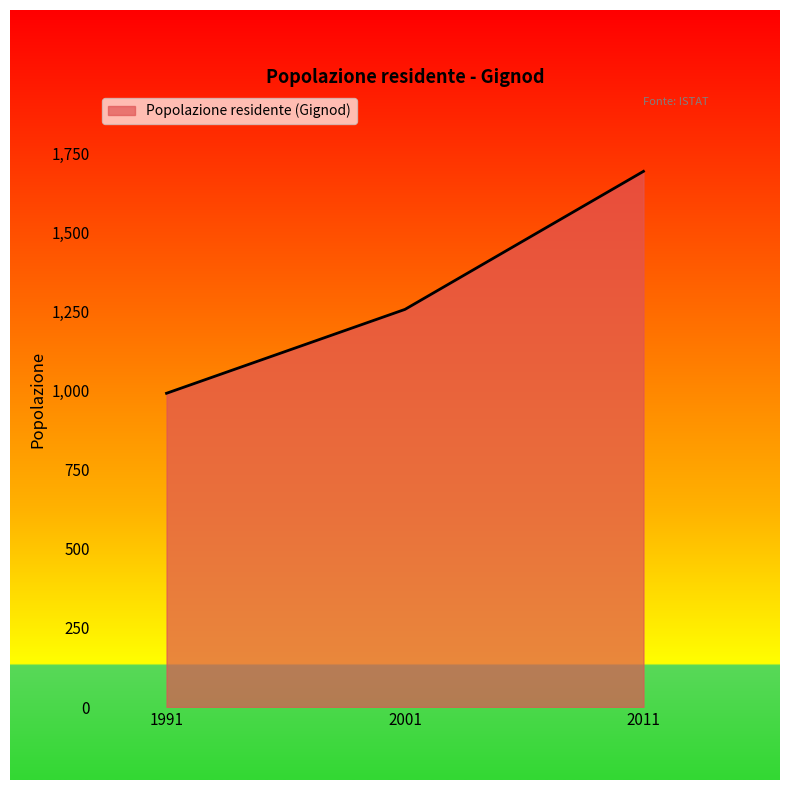

What is the minimum value shown in the chart?

991